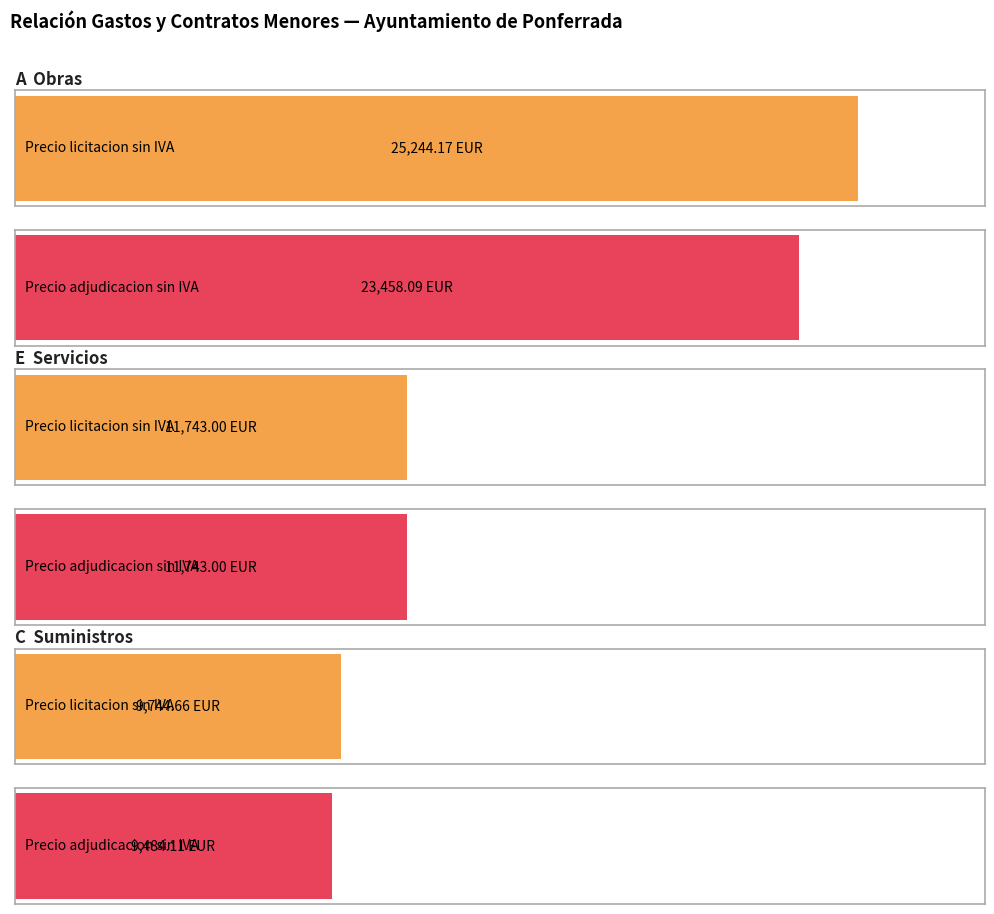

Which series has the largest total across all categories?

Precio de licitacion sin IVA